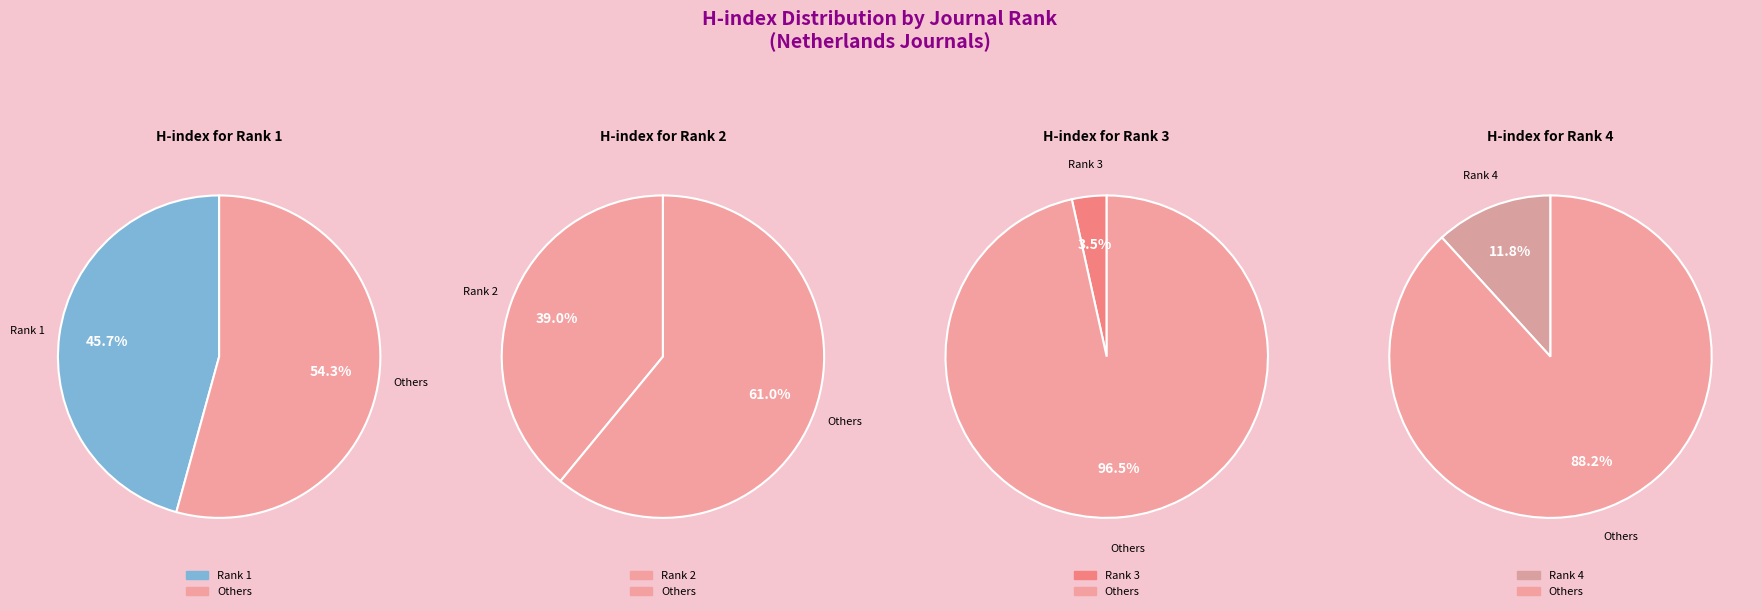

To the nearest percent, what percentage of the pie is Rank 4: Physical and Engineering Sciences?

12%